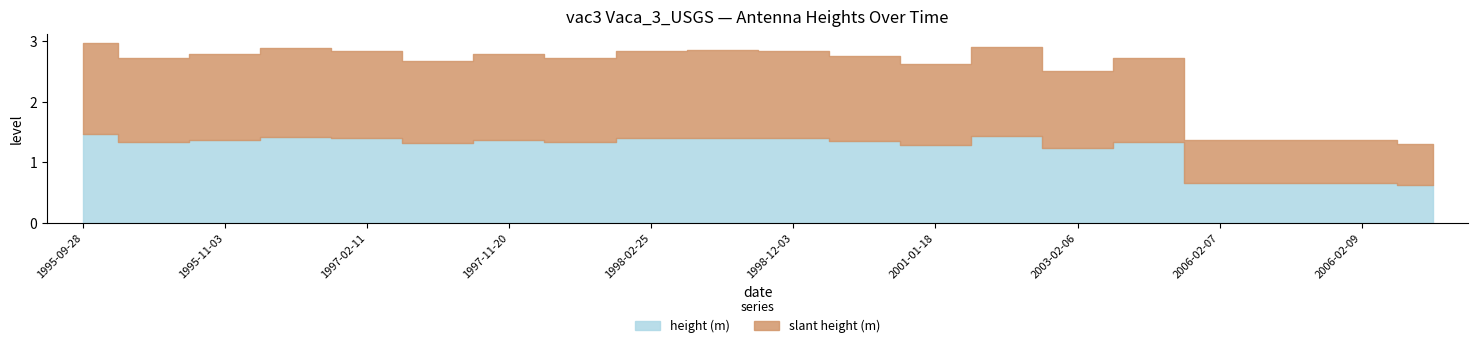

At 2001-01-18, list the series in order from largest to smallest.

slant height (m), height (m)